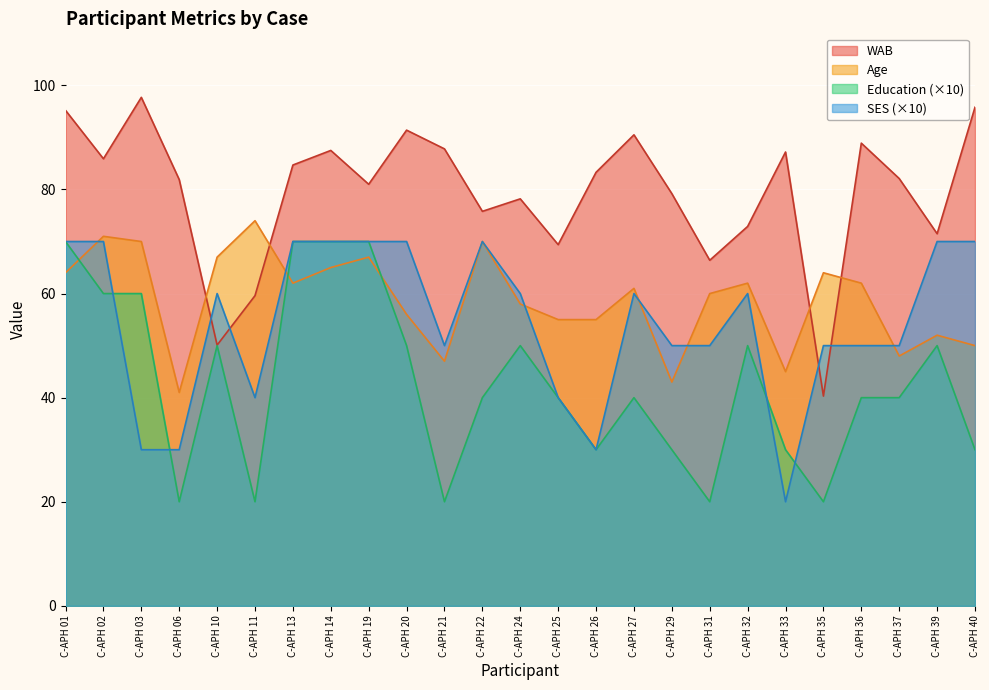

What is the difference between the maximum and minimum values in the Age series?

33.0